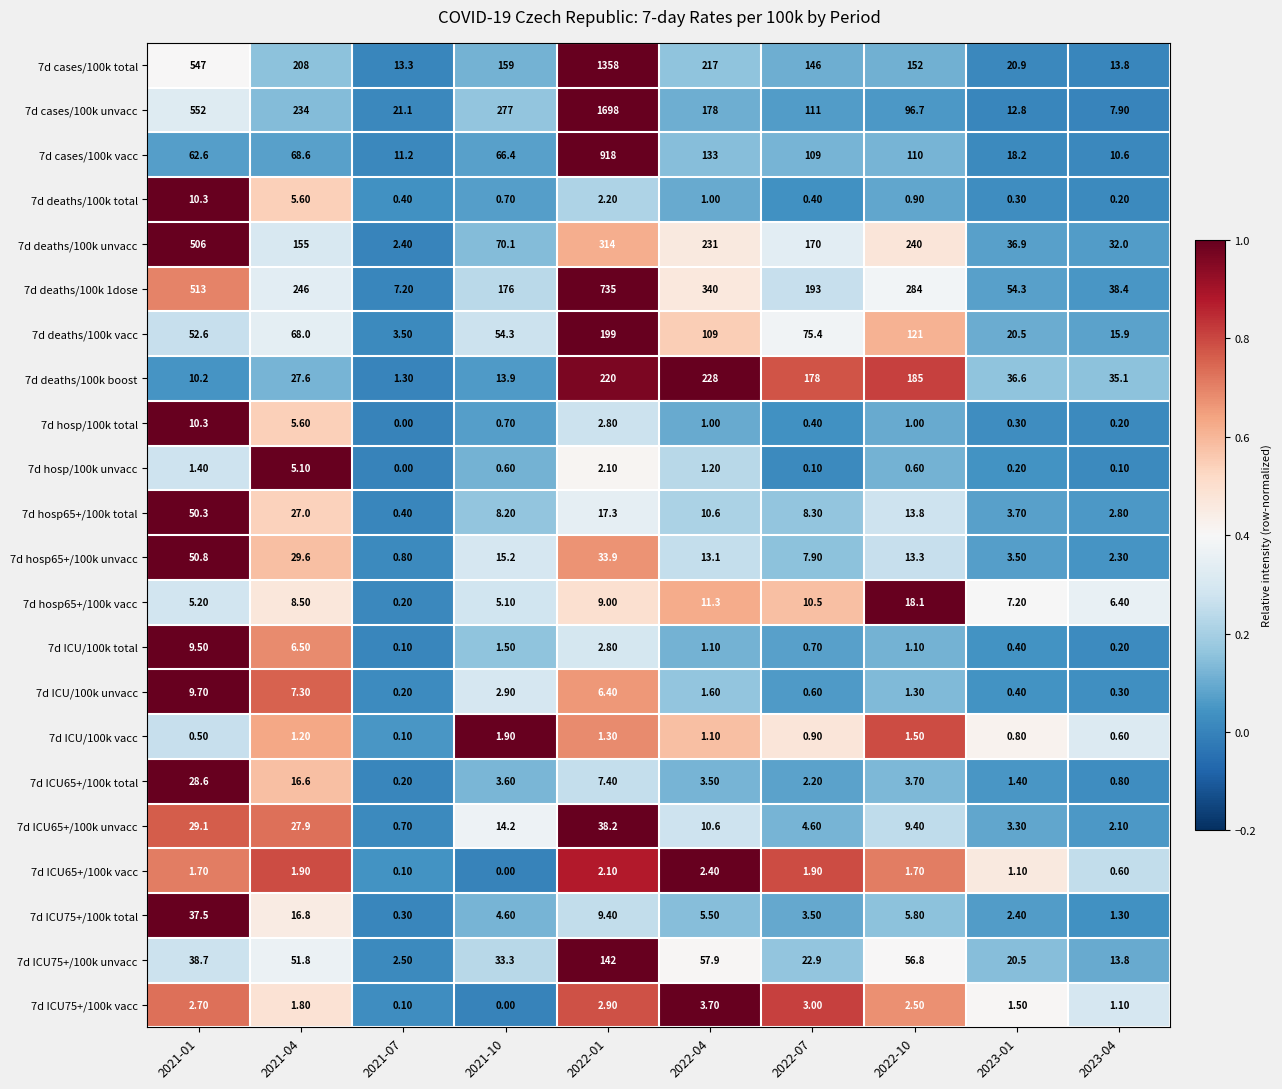

Which series has the largest total across all categories?

7d cases/100k unvacc